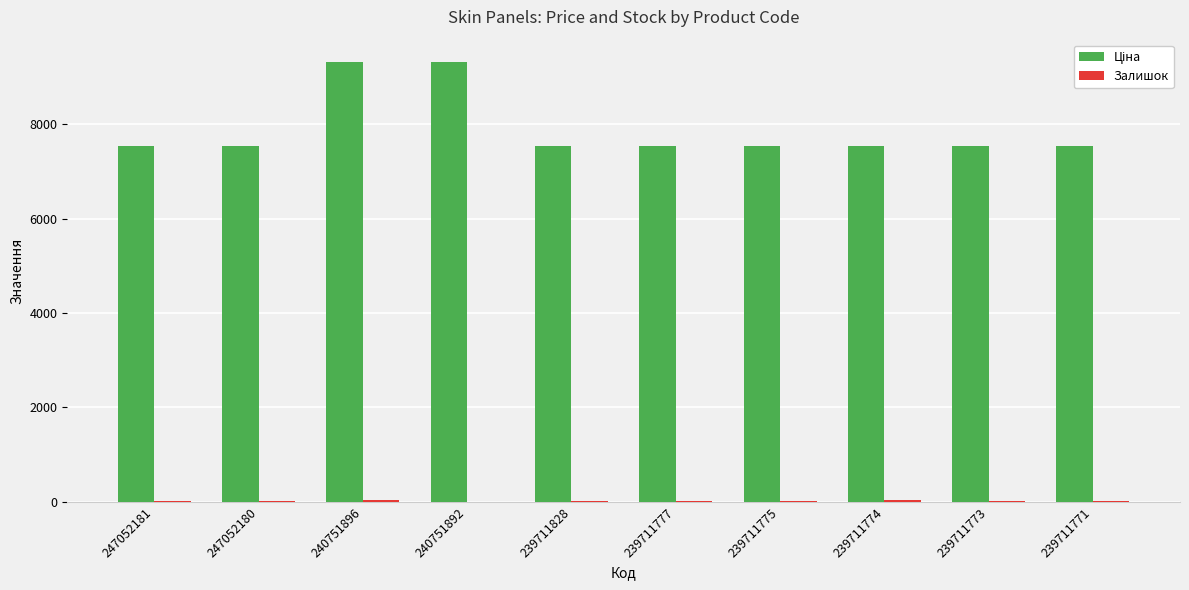

List the series in order of their peak value, highest first.

Ціна, Залишок